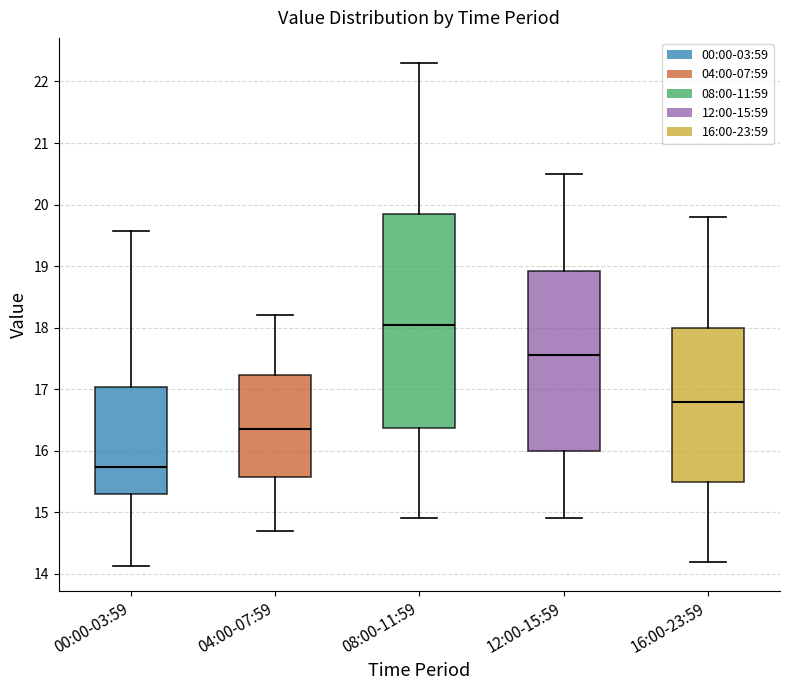

Where is the lower edge of the box for 00:00-03:59 on the y-axis? The values are not printed on the chart, so give them approximately, as read against the axis.

15.3